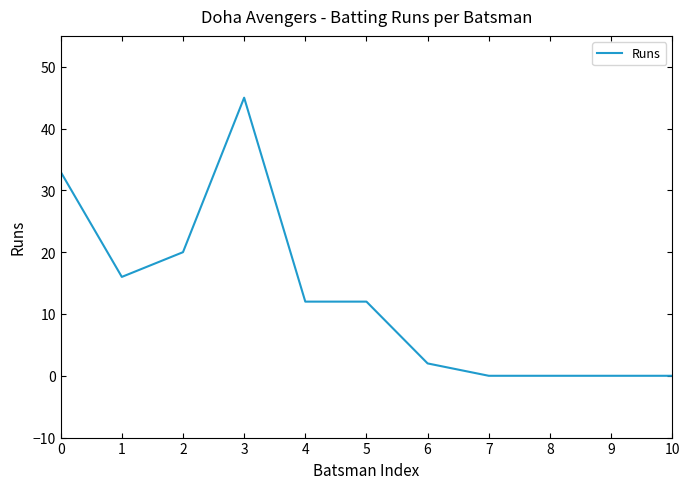

What is the difference between the maximum and minimum values?

45